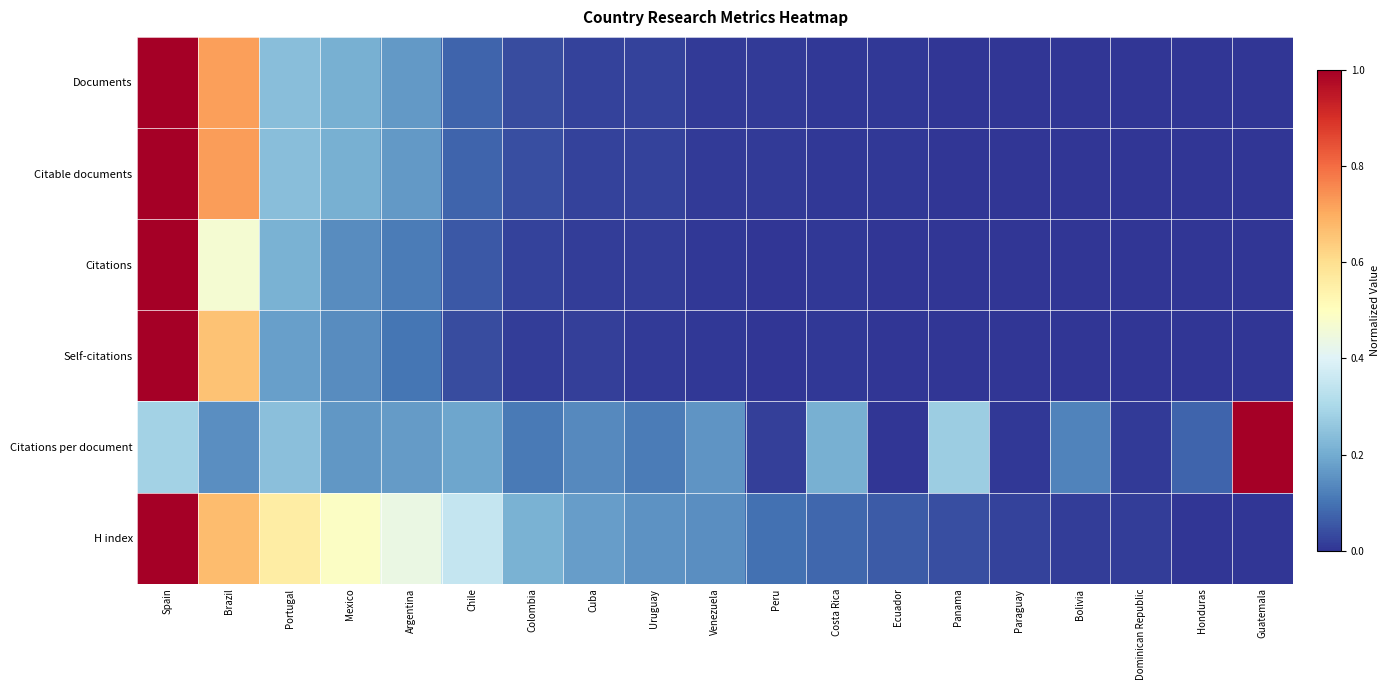

Reading right to left, transcribe all the data shown in this chart.

Documents: Guatemala=0.0	Honduras=0.0	Dominican Republic=0.0	Bolivia=0.0	Paraguay=0.0	Panama=0.0	Ecuador=0.0	Costa Rica=0.0	Peru=0.0	Venezuela=0.0	Uruguay=0.0	Cuba=0.0	Colombia=0.0	Chile=0.1	Argentina=0.2	Mexico=0.2	Portugal=0.2	Brazil=0.7	Spain=1.0
Citable documents: Guatemala=0.0	Honduras=0.0	Dominican Republic=0.0	Bolivia=0.0	Paraguay=0.0	Panama=0.0	Ecuador=0.0	Costa Rica=0.0	Peru=0.0	Venezuela=0.0	Uruguay=0.0	Cuba=0.0	Colombia=0.0	Chile=0.1	Argentina=0.2	Mexico=0.2	Portugal=0.2	Brazil=0.7	Spain=1.0
Citations: Guatemala=0.0	Honduras=0.0	Dominican Republic=0.0	Bolivia=0.0	Paraguay=0.0	Panama=0.0	Ecuador=0.0	Costa Rica=0.0	Peru=0.0	Venezuela=0.0	Uruguay=0.0	Cuba=0.0	Colombia=0.0	Chile=0.1	Argentina=0.1	Mexico=0.1	Portugal=0.2	Brazil=0.5	Spain=1.0
Self-citations: Guatemala=0.0	Honduras=0.0	Dominican Republic=0.0	Bolivia=0.0	Paraguay=0.0	Panama=0.0	Ecuador=0.0	Costa Rica=0.0	Peru=0.0	Venezuela=0.0	Uruguay=0.0	Cuba=0.0	Colombia=0.0	Chile=0.0	Argentina=0.1	Mexico=0.1	Portugal=0.2	Brazil=0.7	Spain=1.0
Citations per document: Guatemala=1.0	Honduras=0.1	Dominican Republic=0.0	Bolivia=0.1	Paraguay=0.0	Panama=0.3	Ecuador=0.0	Costa Rica=0.2	Peru=0.0	Venezuela=0.2	Uruguay=0.1	Cuba=0.1	Colombia=0.1	Chile=0.2	Argentina=0.2	Mexico=0.2	Portugal=0.2	Brazil=0.1	Spain=0.3
H index: Guatemala=0.0	Honduras=0.0	Dominican Republic=0.0	Bolivia=0.0	Paraguay=0.0	Panama=0.0	Ecuador=0.1	Costa Rica=0.1	Peru=0.1	Venezuela=0.1	Uruguay=0.2	Cuba=0.2	Colombia=0.2	Chile=0.3	Argentina=0.4	Mexico=0.5	Portugal=0.6	Brazil=0.7	Spain=1.0